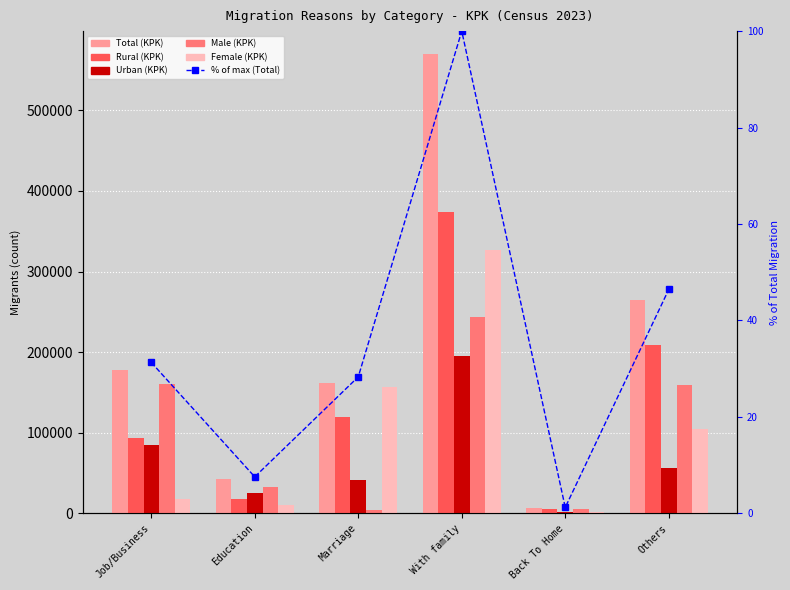

The value of Rural (KPK) at Job/Business is 93261.0. True or false?

True